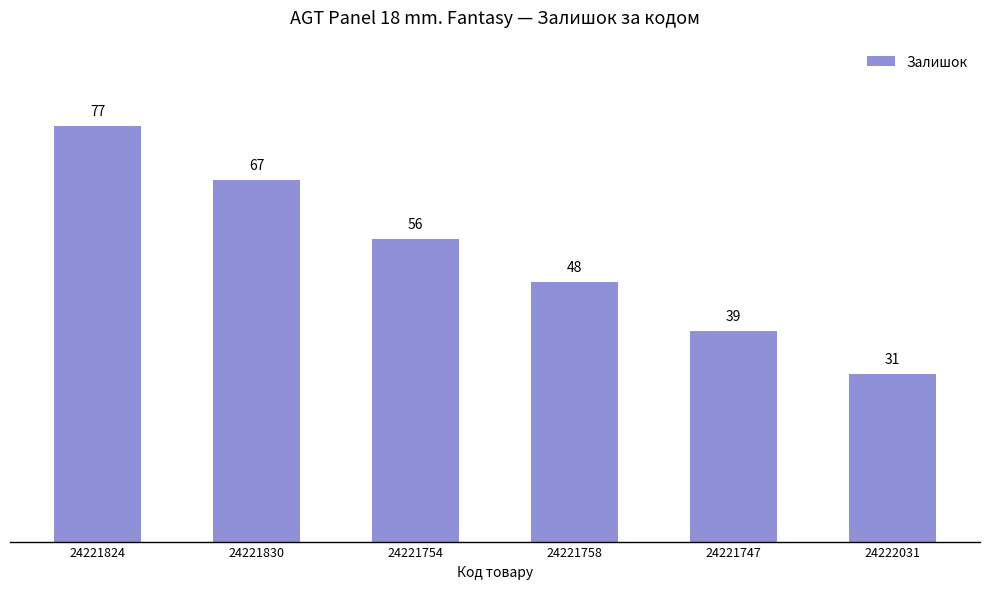

How many bars are there in total?

6